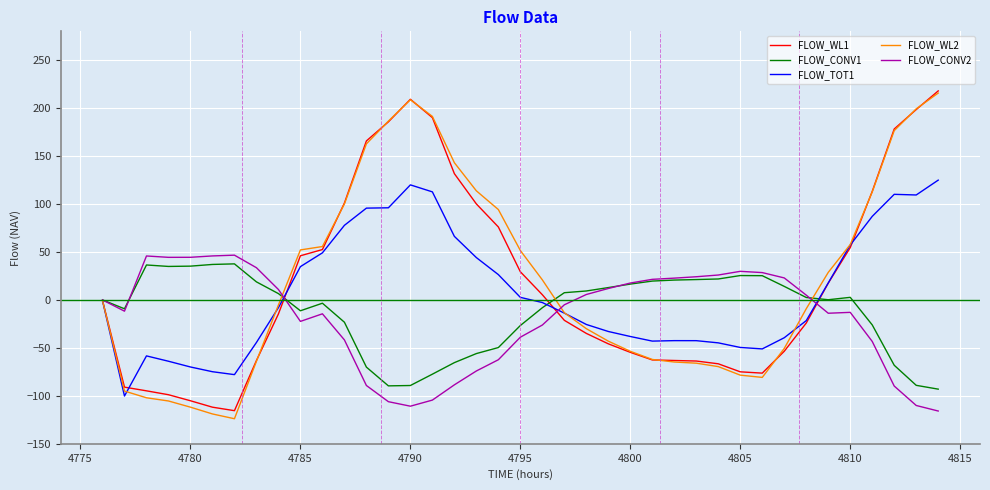

What are all the series names shown in the legend?

FLOW_WL1, FLOW_CONV1, FLOW_TOT1, FLOW_WL2, FLOW_CONV2